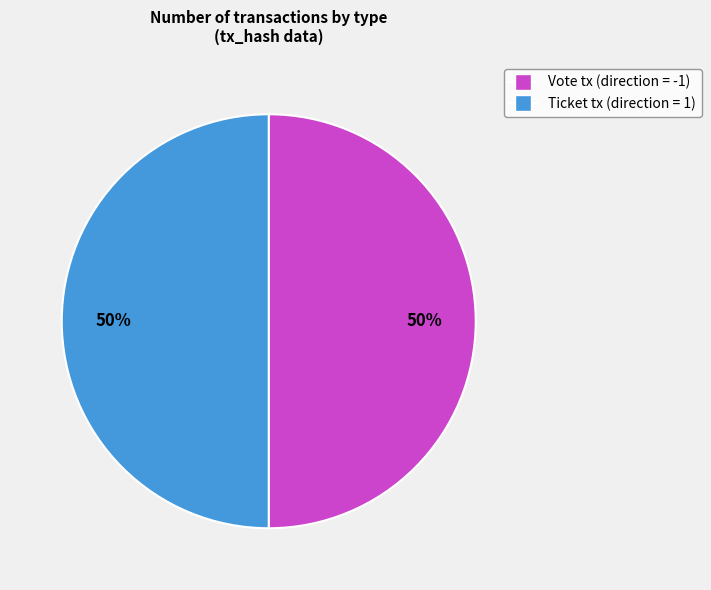

To the nearest percent, what is the average slice percentage?

50%